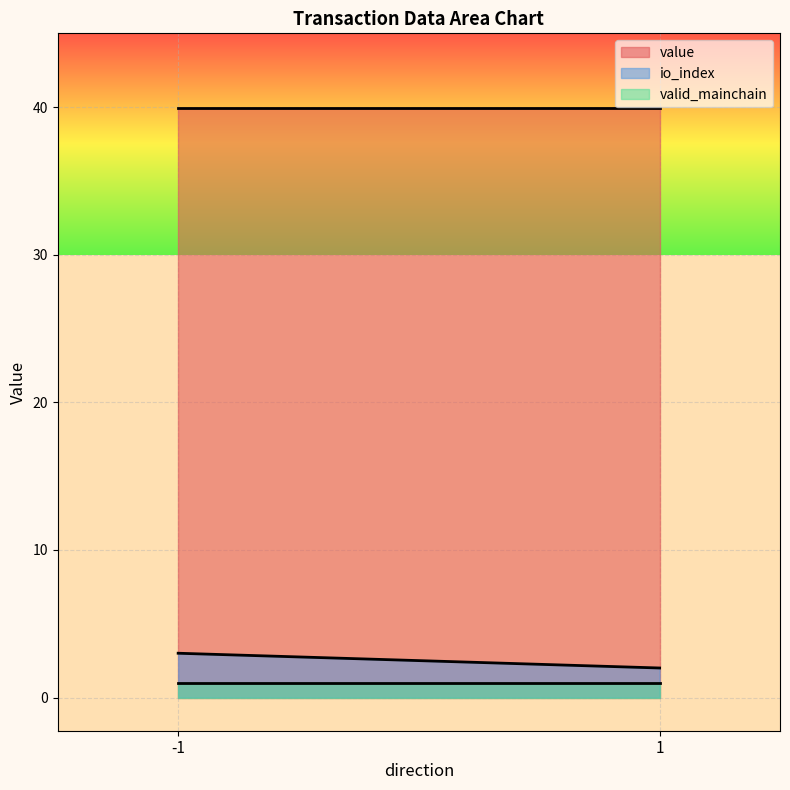

Is the value of value at -1 (Regular) greater than the value of valid_mainchain at 1 (Vote)?

Yes